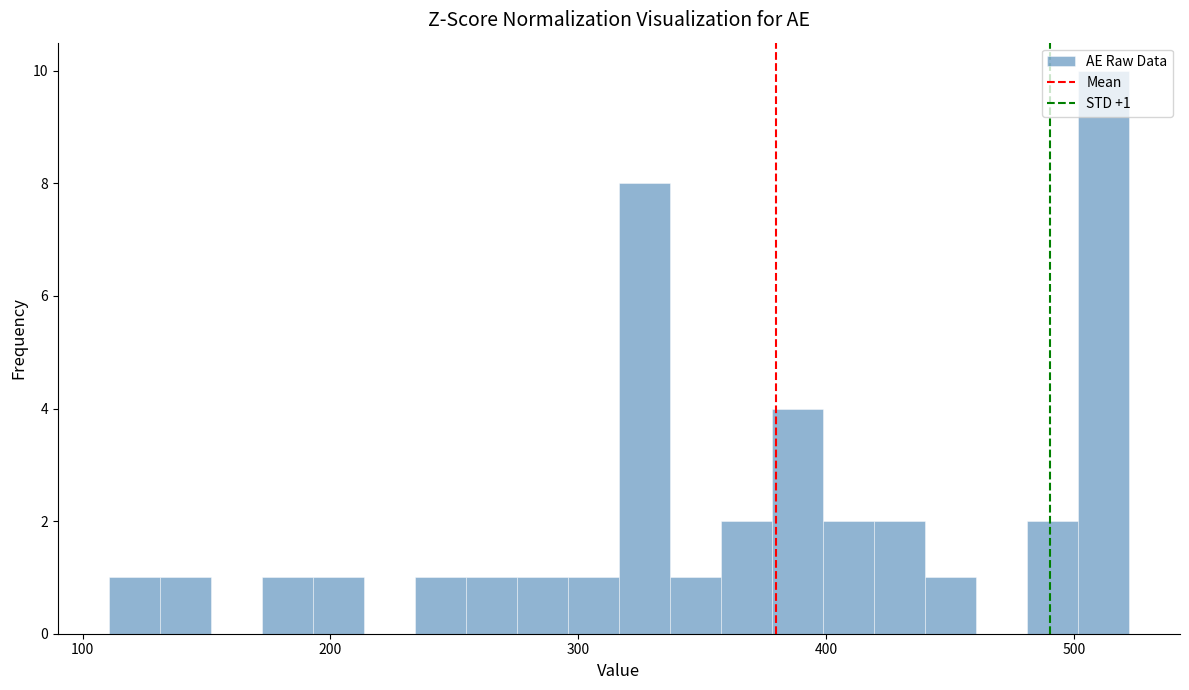

Around what value on the x-axis is the tallest bar? Give the approximate position of its centre, as read against the axis.

510